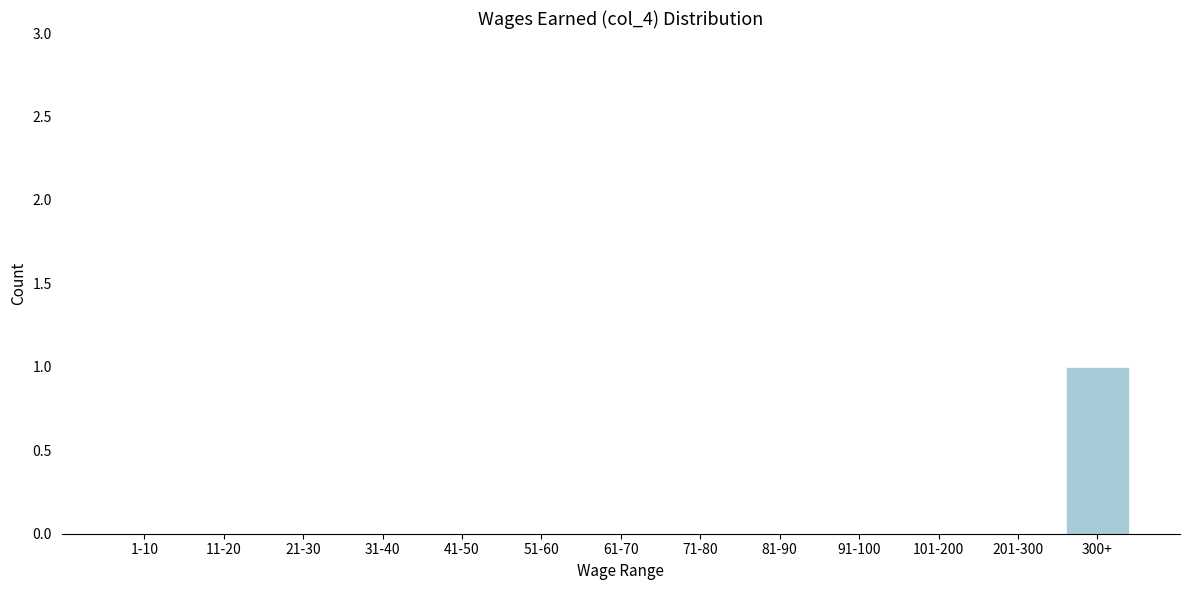

Reading right to left, extract all data points from this chart.

300+=1	201-300=0	101-200=0	91-100=0	81-90=0	71-80=0	61-70=0	51-60=0	41-50=0	31-40=0	21-30=0	11-20=0	1-10=0